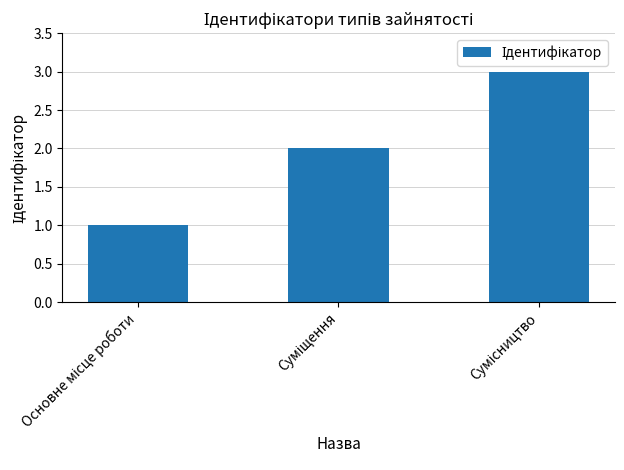

What is the maximum value shown in the chart?

3